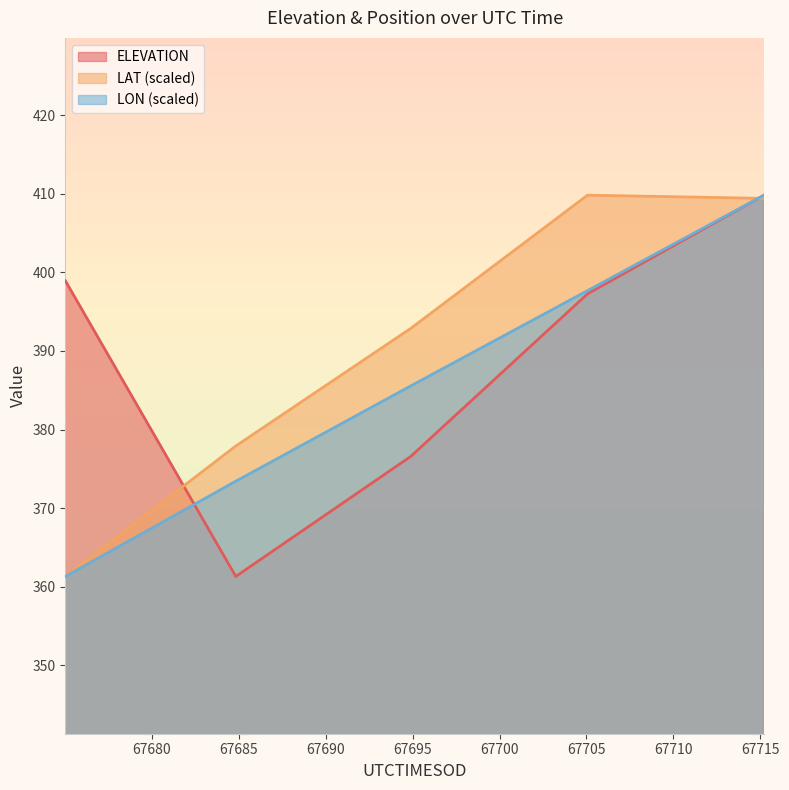

Count the number of data series in this chart.

3